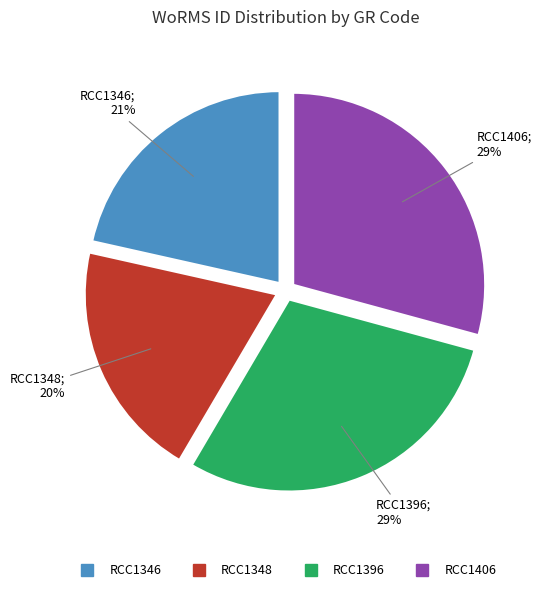

Which slice is the smallest?

RCC1348